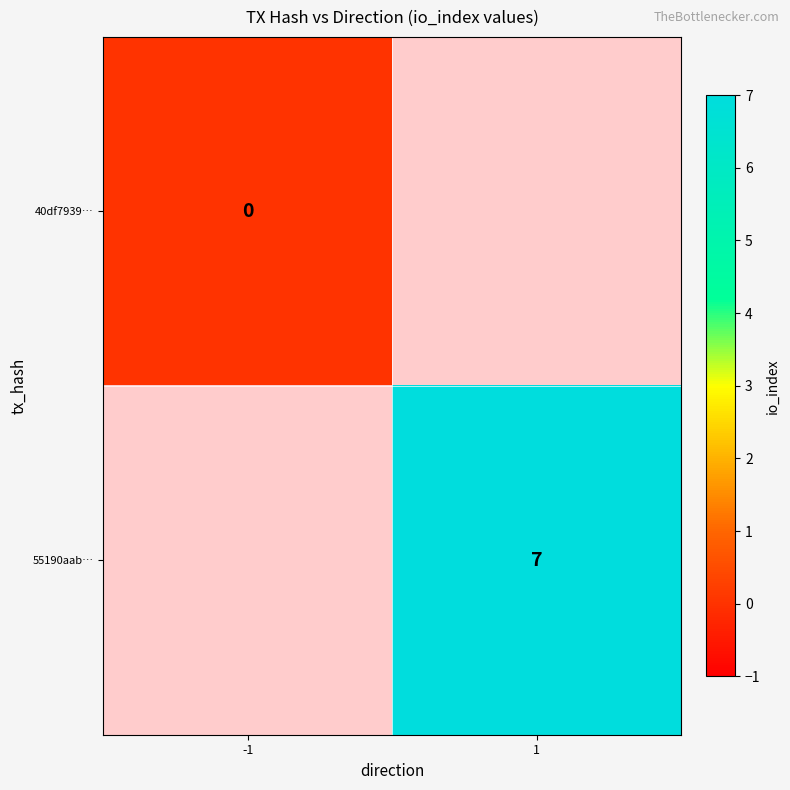

The 55190aab… series shows 7 at 1. True or false?

True